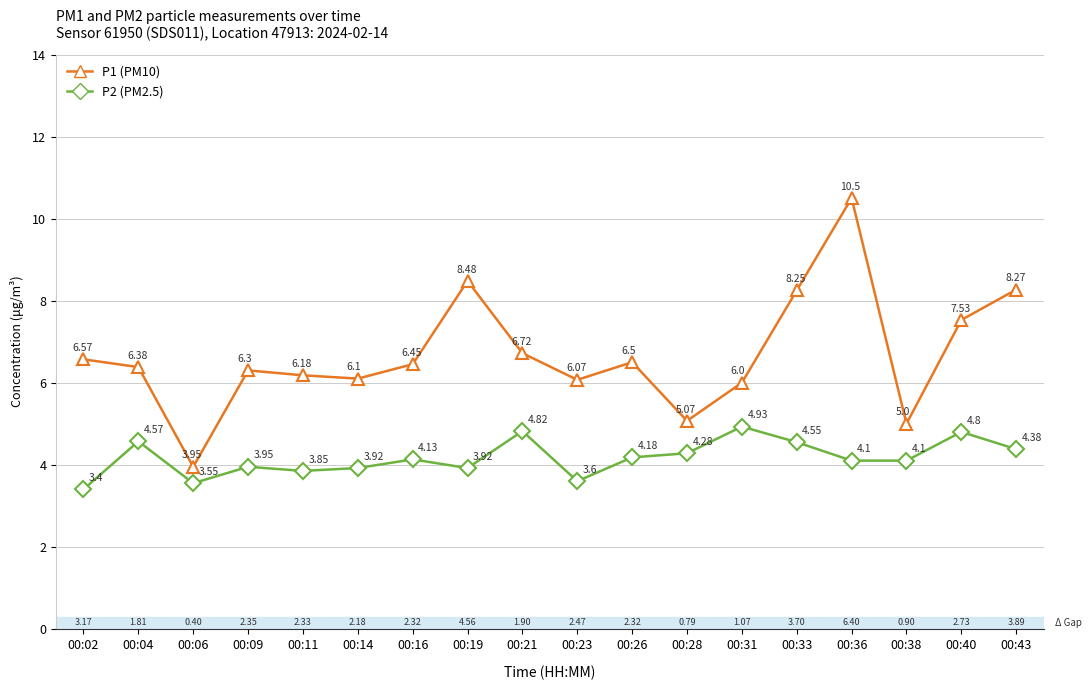

In P1 (PM10), how many points are lower than both neighbors (excluding endpoints)?

5